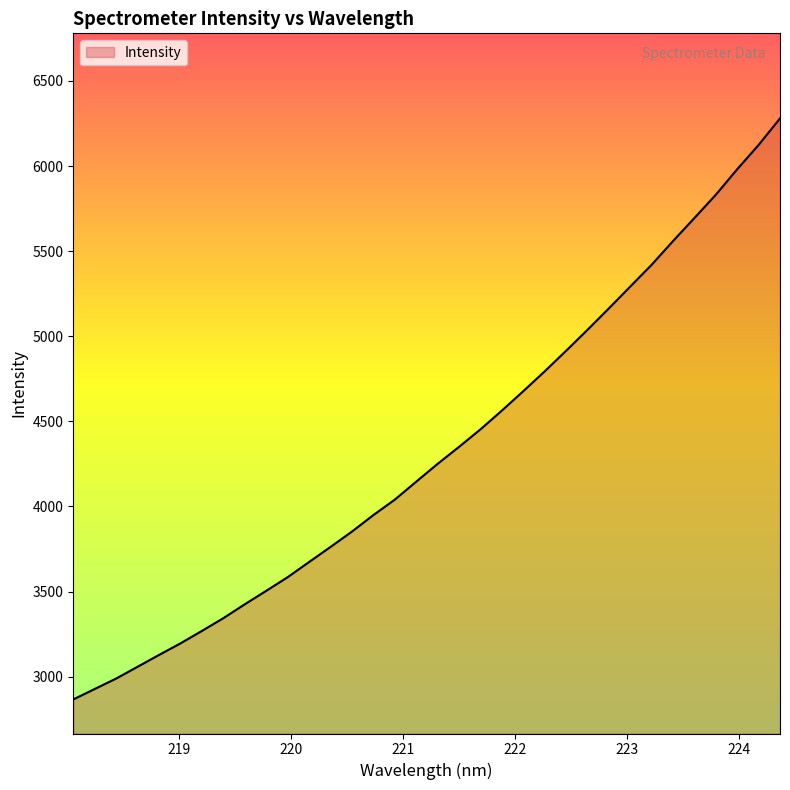

What is the maximum value shown in the chart?

6279.5